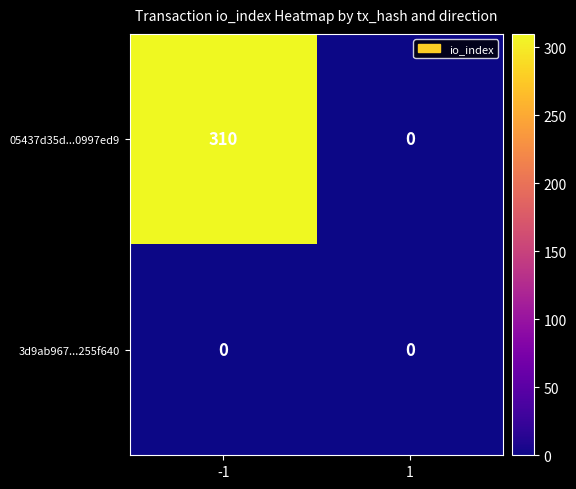

Rank the series by their maximum value, from highest to lowest.

05437d35d...0997ed9, 3d9ab967...255f640